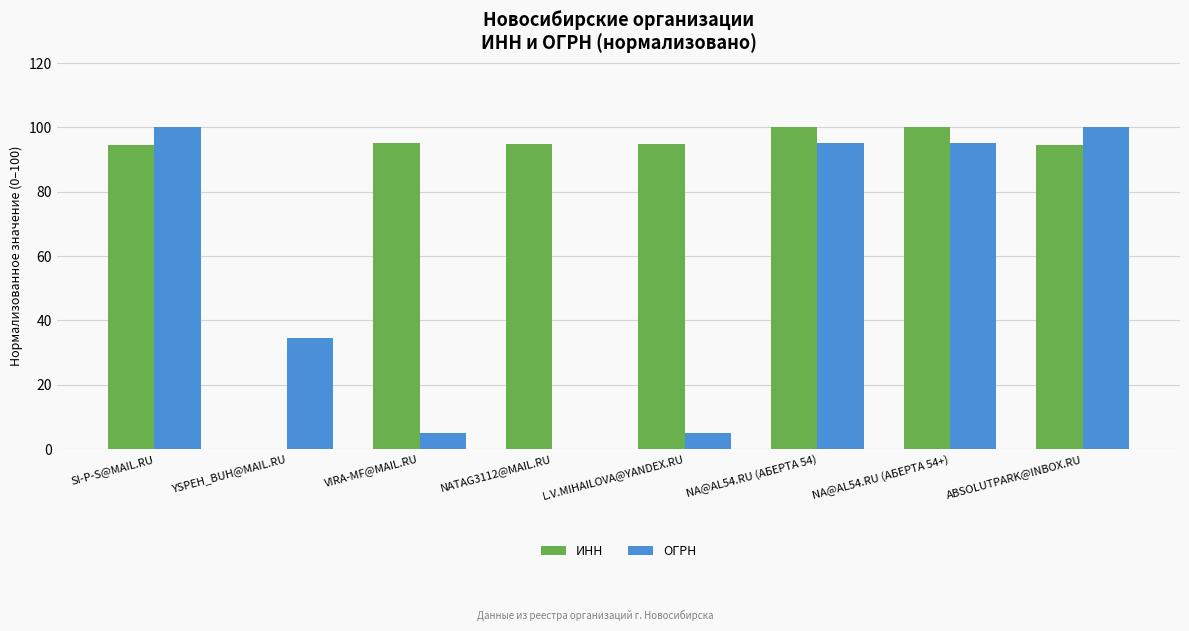

Are the bars horizontal?

No